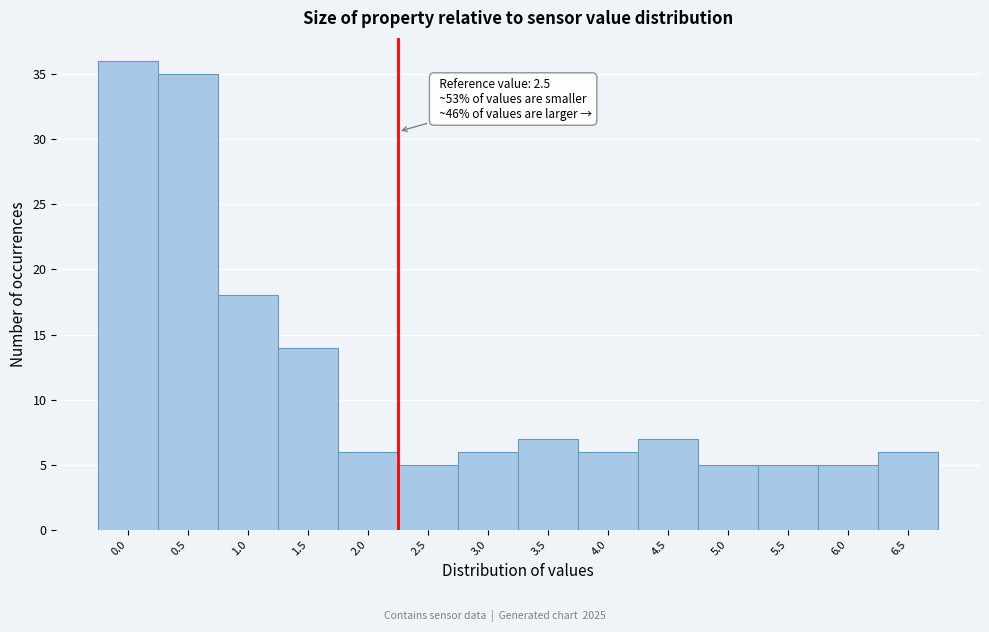

Reading right to left, list all the values displayed in this chart.

6	5	5	5	7	6	7	6	5	6	14	18	35	36